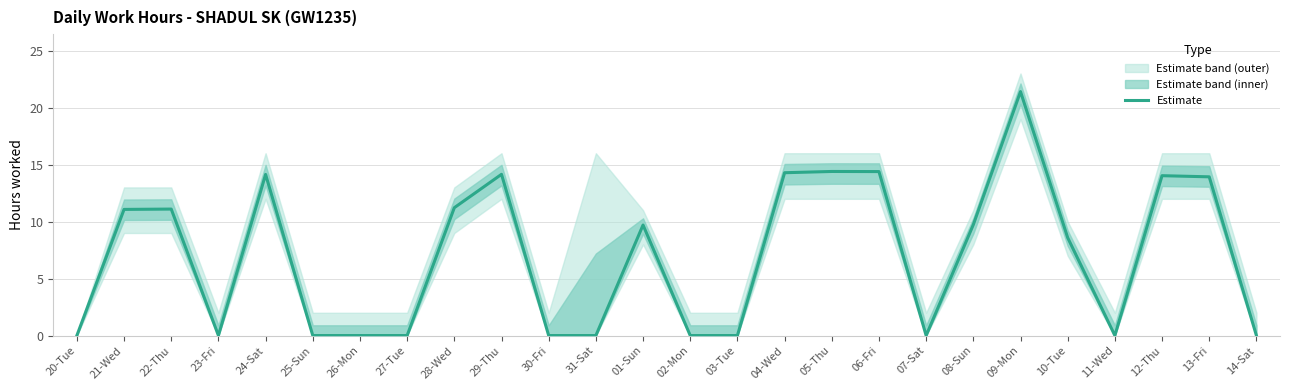

Reading left to right, list all the values displayed in this chart.

20-Tue=0.0	21-Wed=11.1	22-Thu=11.1	23-Fri=0.0	24-Sat=14.1	25-Sun=0.0	26-Mon=0.0	27-Tue=0.0	28-Wed=11.2	29-Thu=14.2	30-Fri=0.0	31-Sat=0.0	01-Sun=9.7	02-Mon=0.0	03-Tue=0.0	04-Wed=14.3	05-Thu=14.4	06-Fri=14.4	07-Sat=0.0	08-Sun=9.7	09-Mon=21.4	10-Tue=8.6	11-Wed=0.0	12-Thu=14.0	13-Fri=13.9	14-Sat=0.0